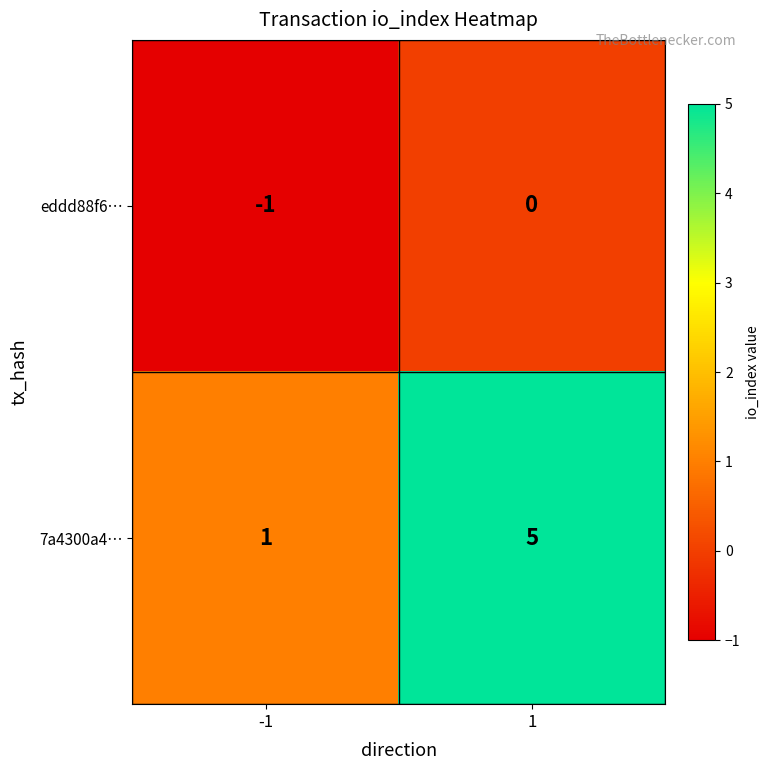

Reading left to right, list all the values displayed in this chart.

eddd88f6…: -1	0
7a4300a4…: 1	5